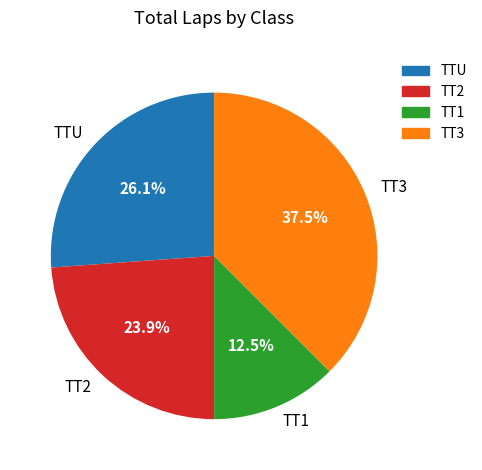

To the nearest percent, what is the average slice percentage?

25%